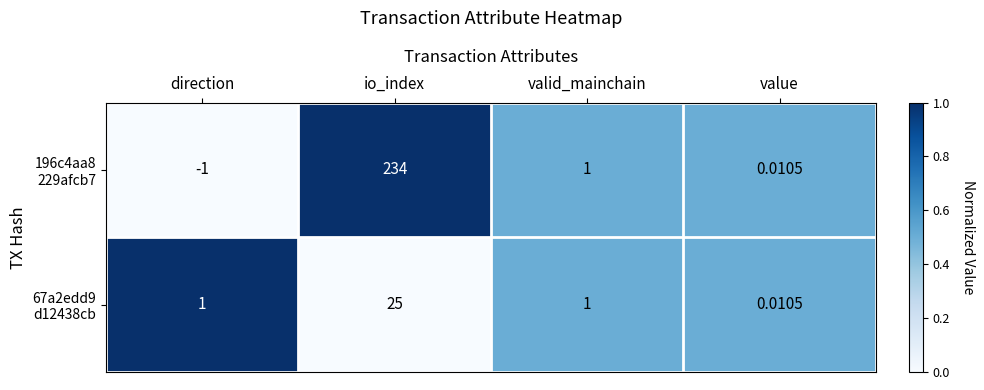

At which category is the sum across all series the highest?

io_index